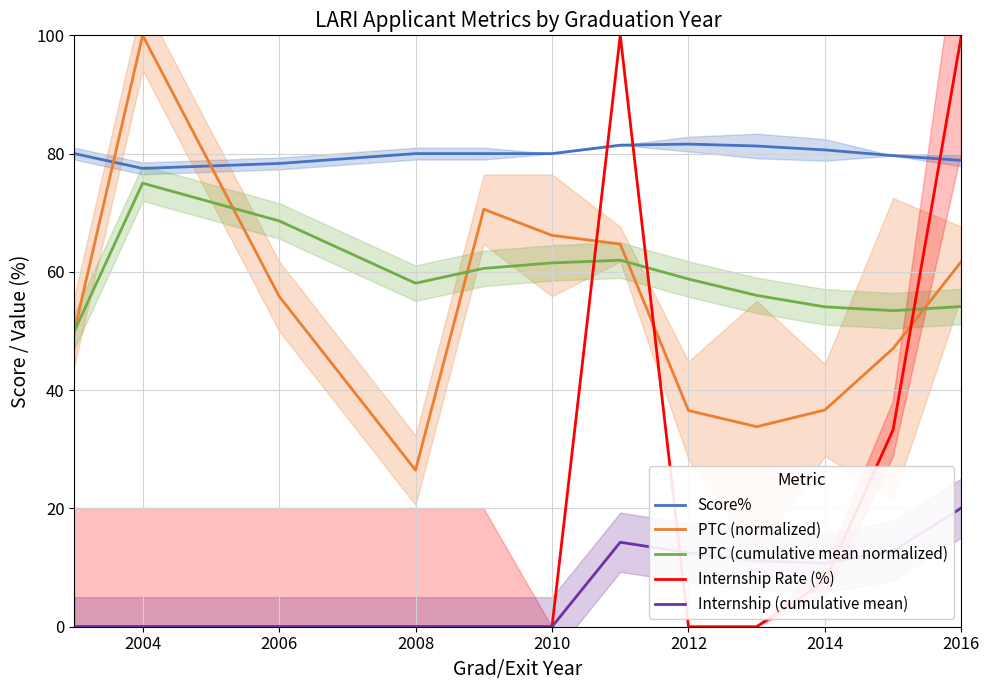

How many times do PTC (cumulative mean normalized) and Internship Rate (%) cross each other?

3